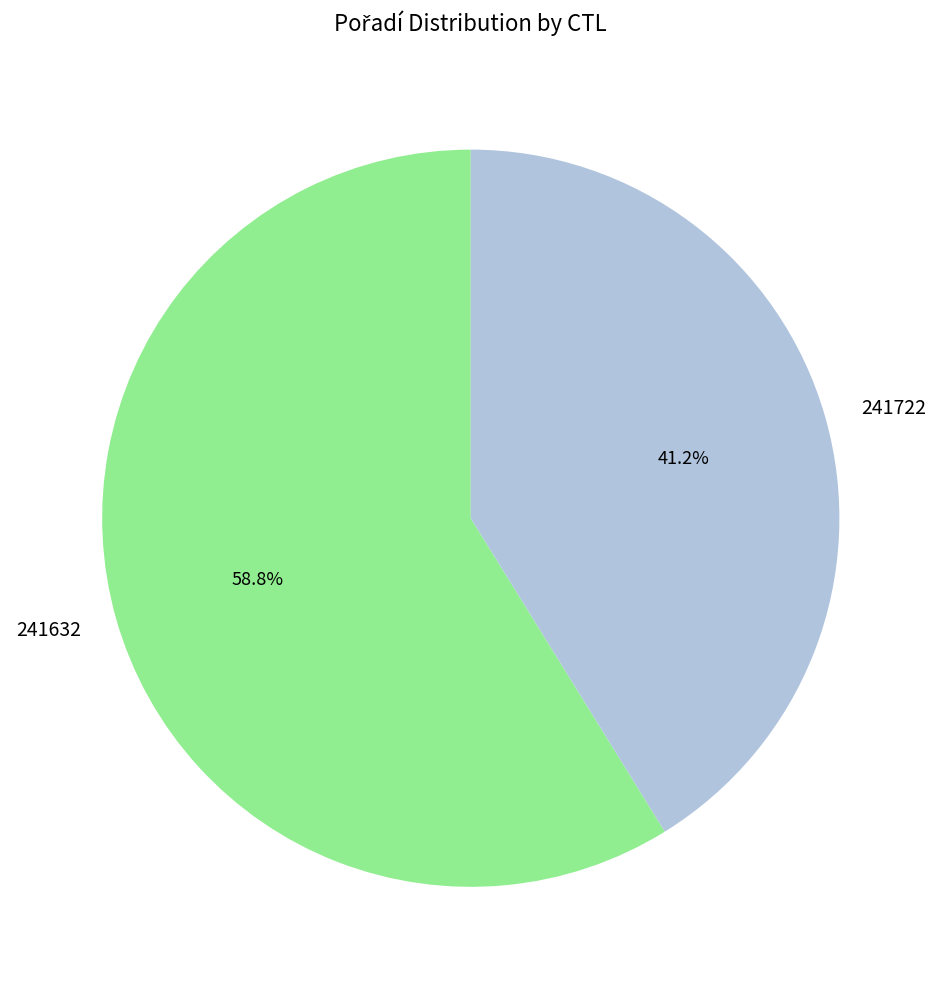

To the nearest percent, what portion does 241722 represent?

41%